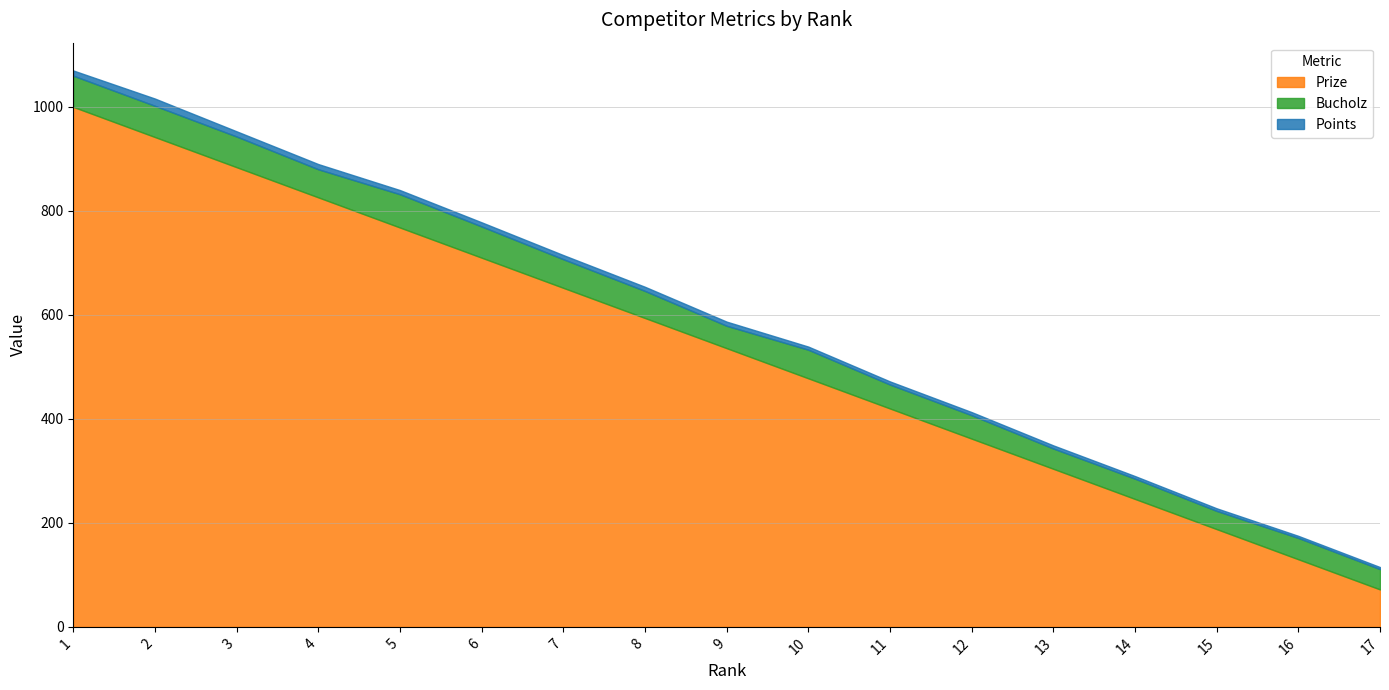

What is the total value across all series at 8?

654